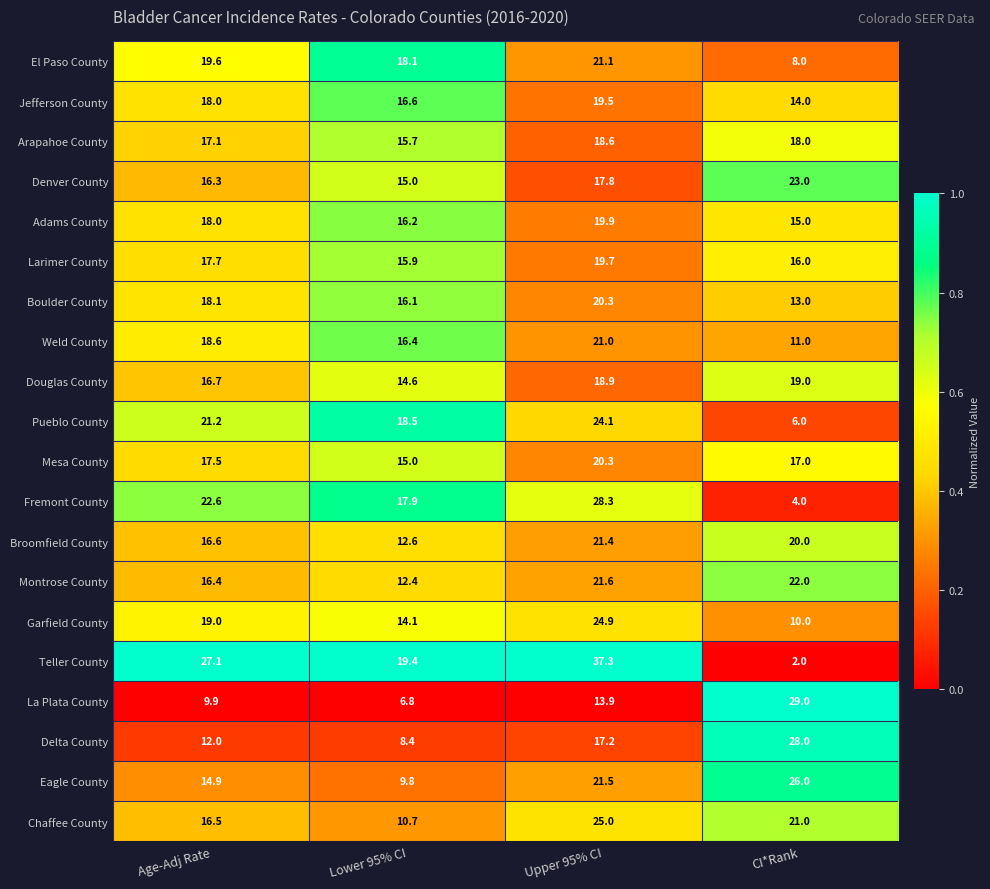

What is the difference between the maximum and minimum values in the Delta County series?

19.6